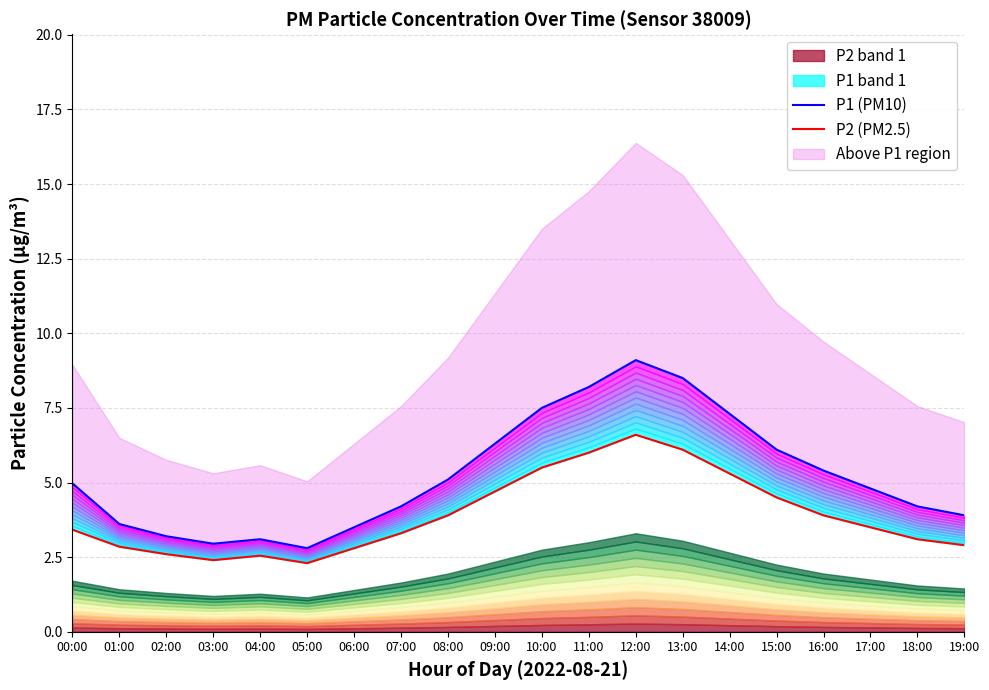

Rank the series by their maximum value, from lowest to highest.

P2 (PM2.5), P1 (PM10)